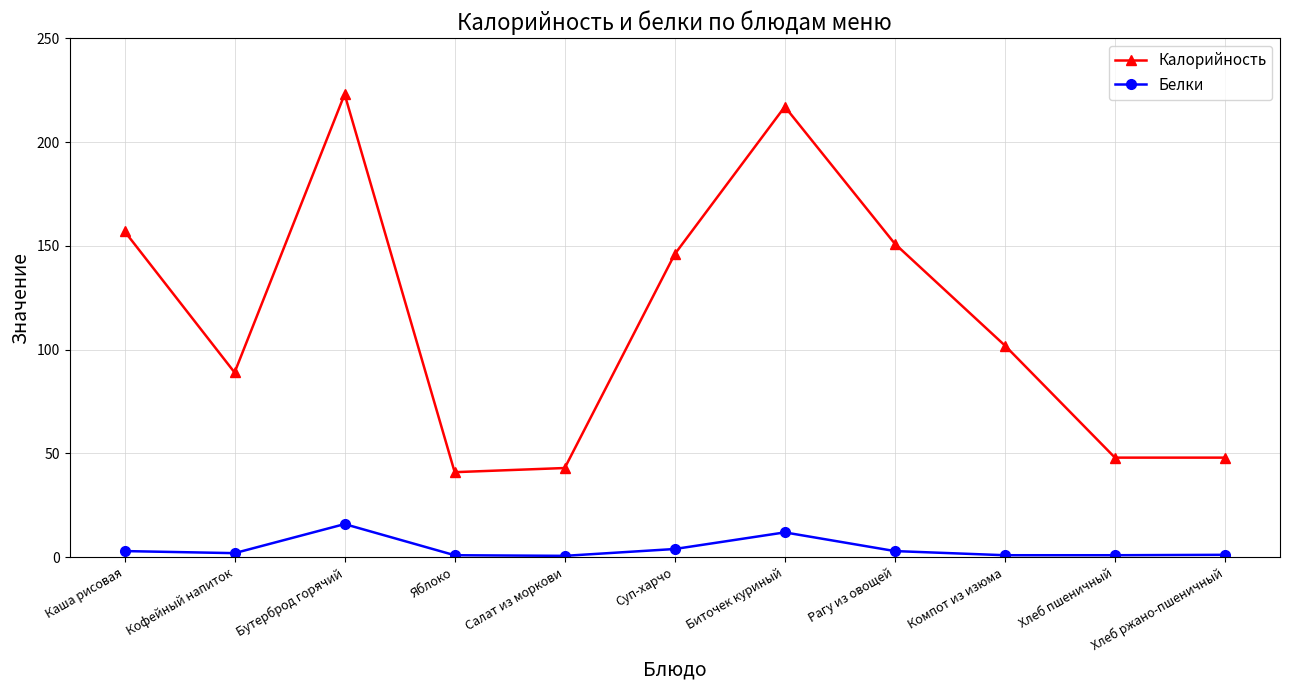

What is the maximum value shown in the chart?

223.0